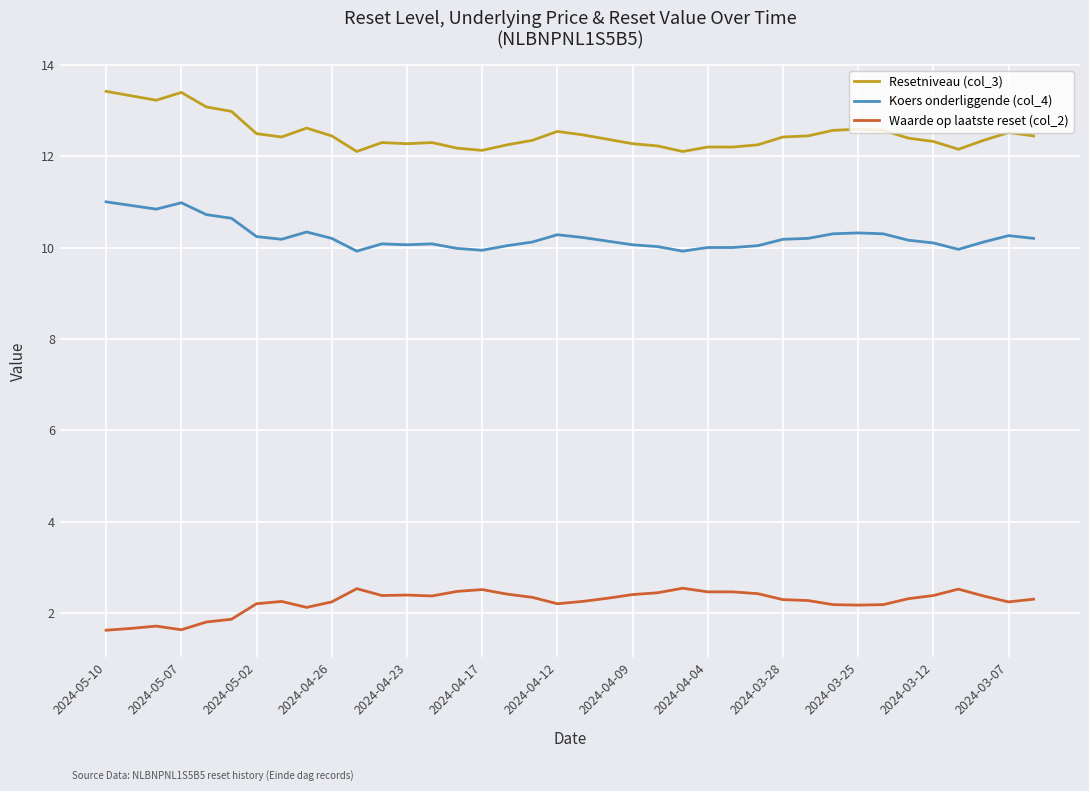

What is the minimum value for Koers onderliggende (col_4)?

9.9